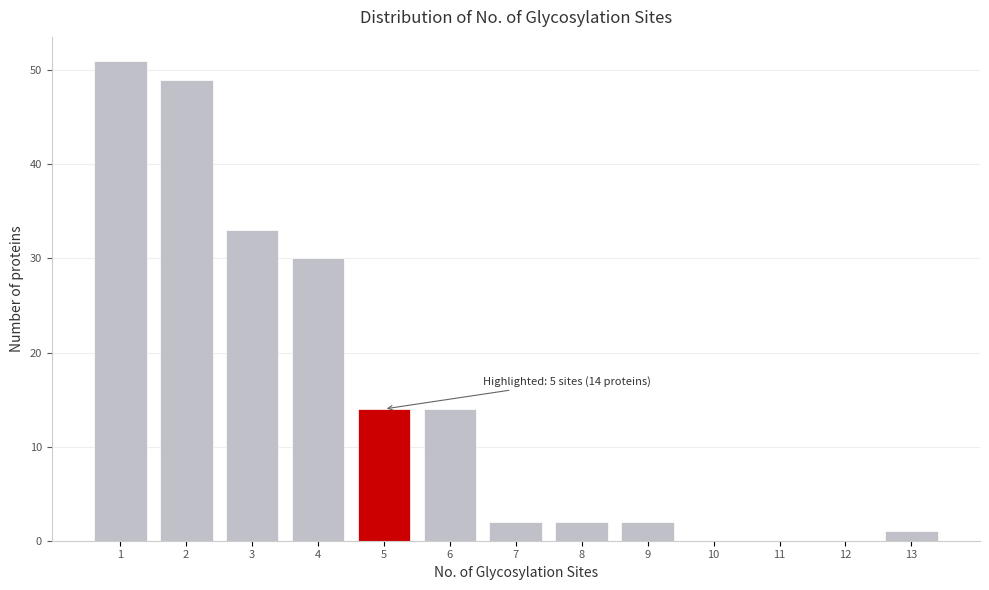

Which range on the x-axis has the tallest bar?

0.5 to 1.5